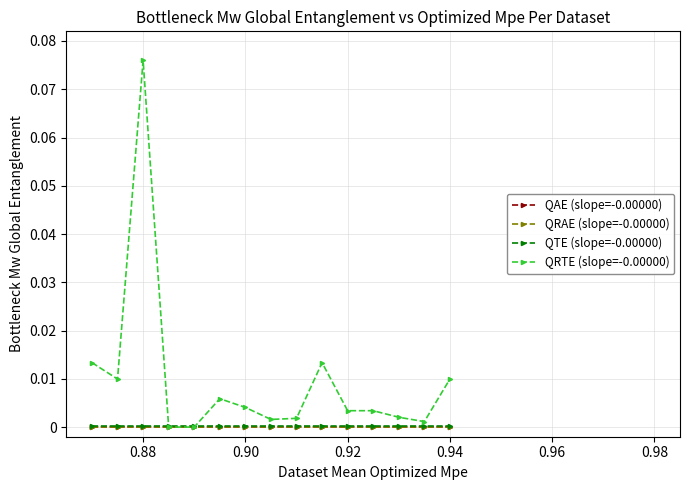

True or false: QTE (slope=-0.00000) and QAE (slope=-0.00000) intersect in this chart.

False